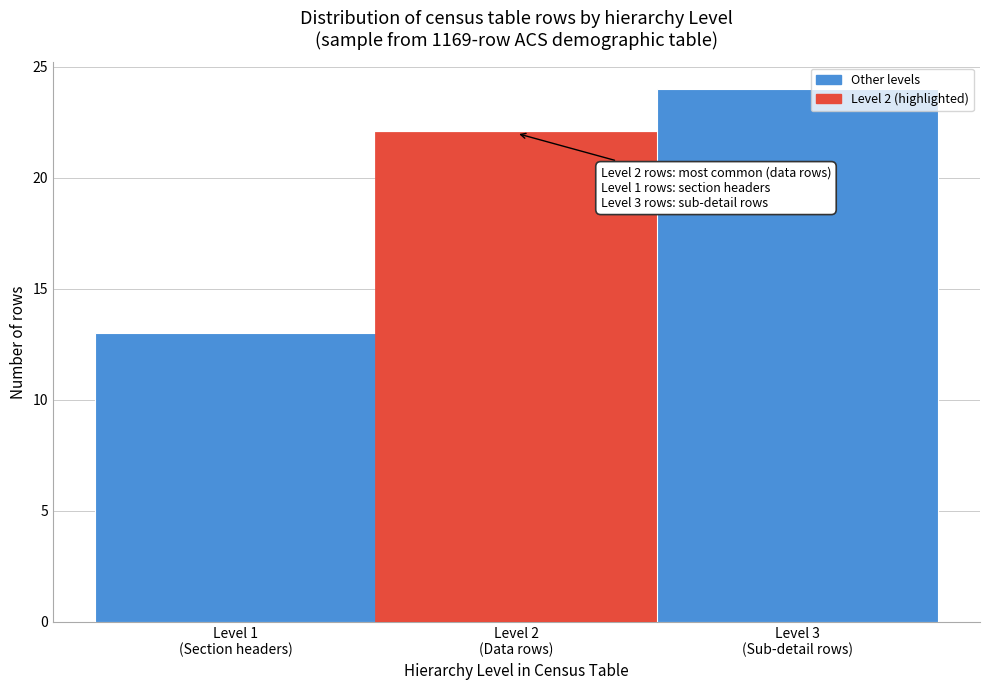

Reading right to left, extract all data points from this chart.

24	22	13